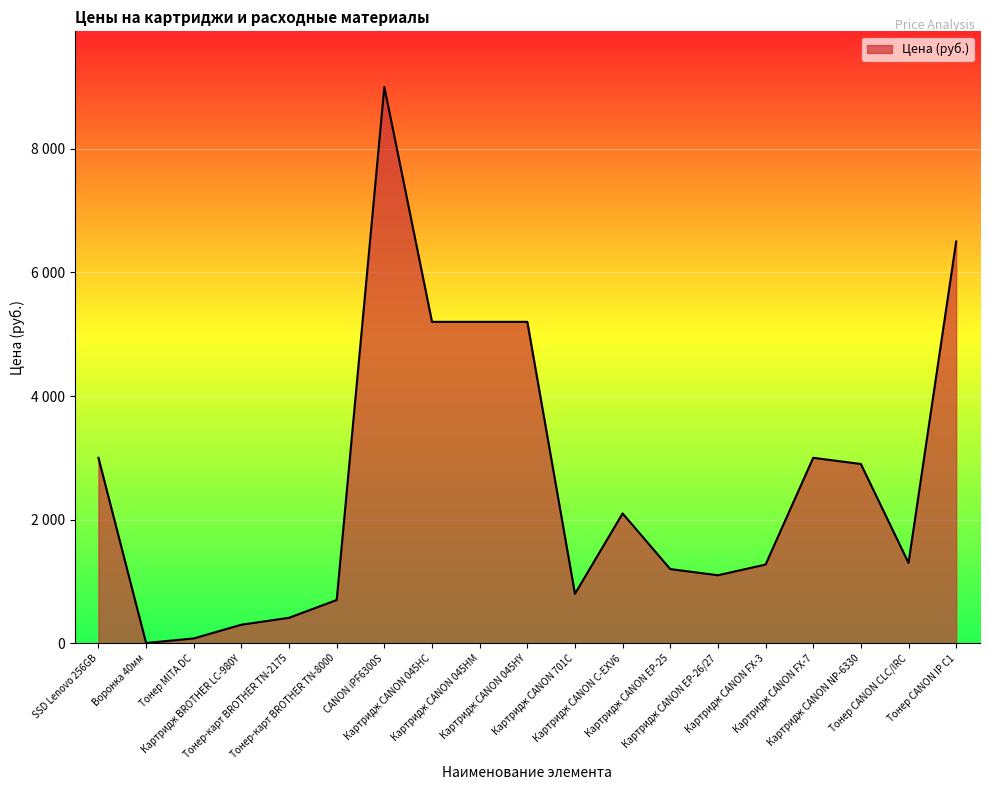

How many lines are shown in the chart?

1